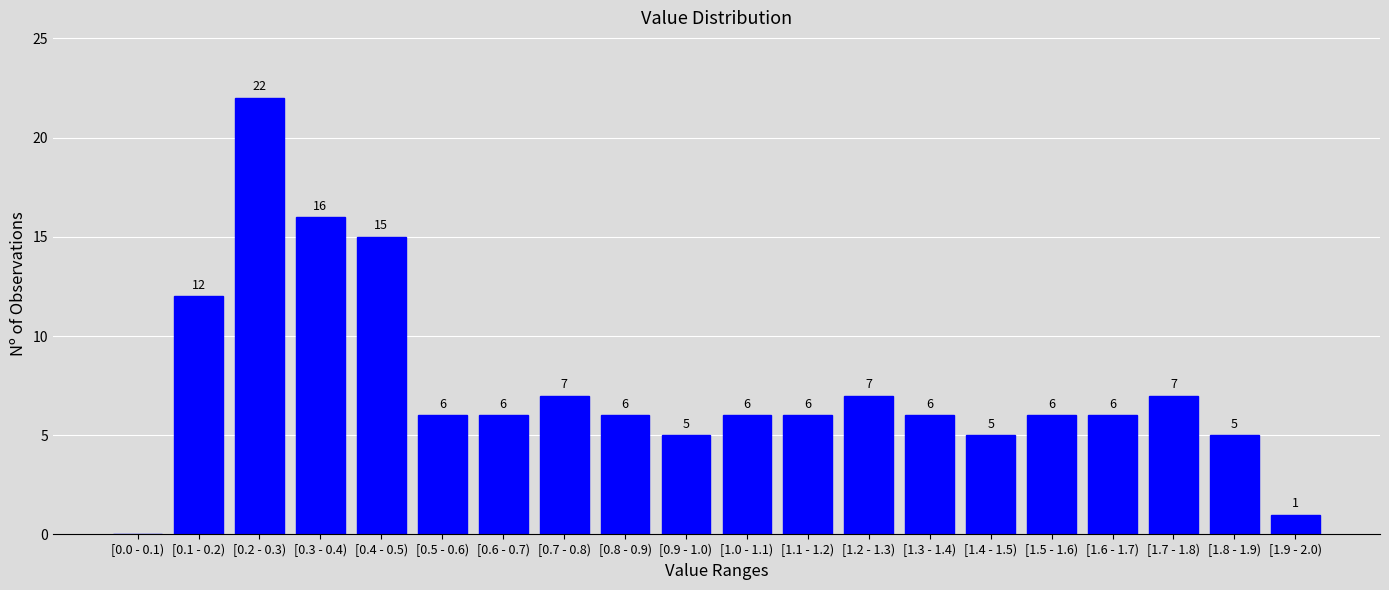

Reading left to right, extract all data points from this chart.

[0.0 - 0.1)=0	[0.1 - 0.2)=12	[0.2 - 0.3)=22	[0.3 - 0.4)=16	[0.4 - 0.5)=15	[0.5 - 0.6)=6	[0.6 - 0.7)=6	[0.7 - 0.8)=7	[0.8 - 0.9)=6	[0.9 - 1.0)=5	[1.0 - 1.1)=6	[1.1 - 1.2)=6	[1.2 - 1.3)=7	[1.3 - 1.4)=6	[1.4 - 1.5)=5	[1.5 - 1.6)=6	[1.6 - 1.7)=6	[1.7 - 1.8)=7	[1.8 - 1.9)=5	[1.9 - 2.0)=1